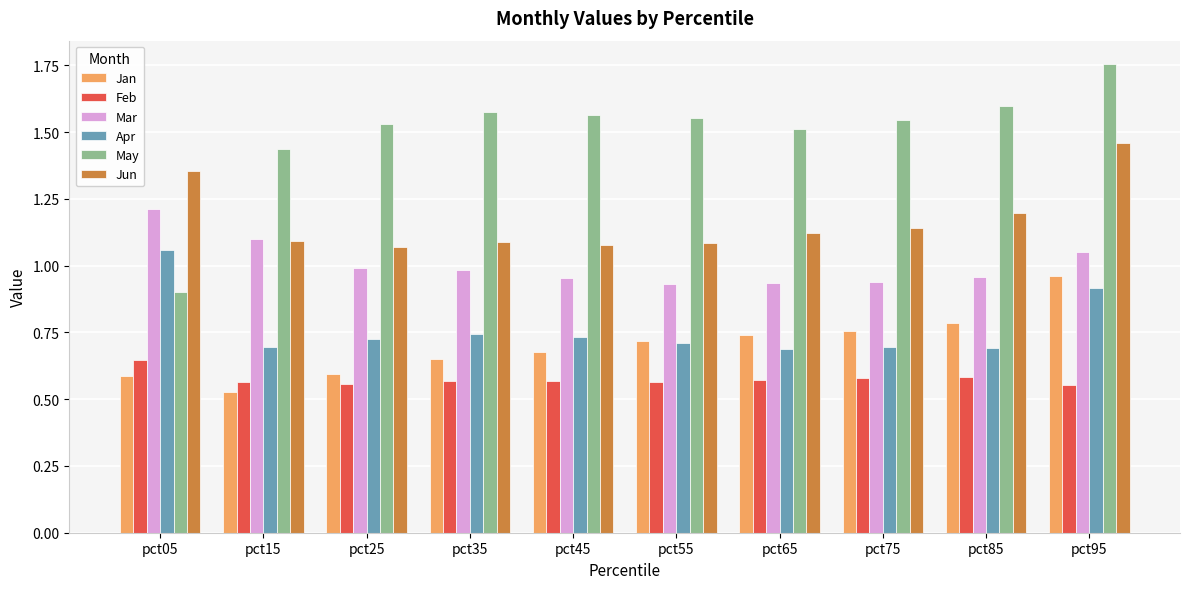

Rank the series by their maximum value, from lowest to highest.

Feb, Jan, Apr, Mar, Jun, May